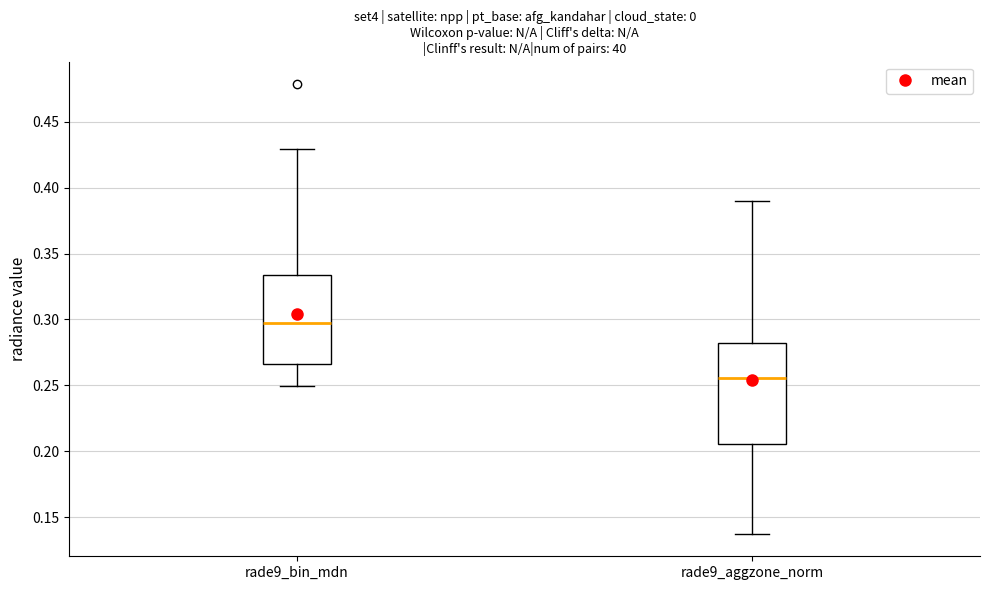

Reading left to right, transcribe this box plot: for each box, give where its median line is, the range the box spans, and where its two whiskers end, as read against the y-axis. The values are not printed on the chart, so give them approximately, as read against the axis.

rade9_bin_mdn: median 0.295, box 0.265 to 0.335, whiskers 0.250 to 0.430
rade9_aggzone_norm: median 0.255, box 0.205 to 0.280, whiskers 0.140 to 0.390